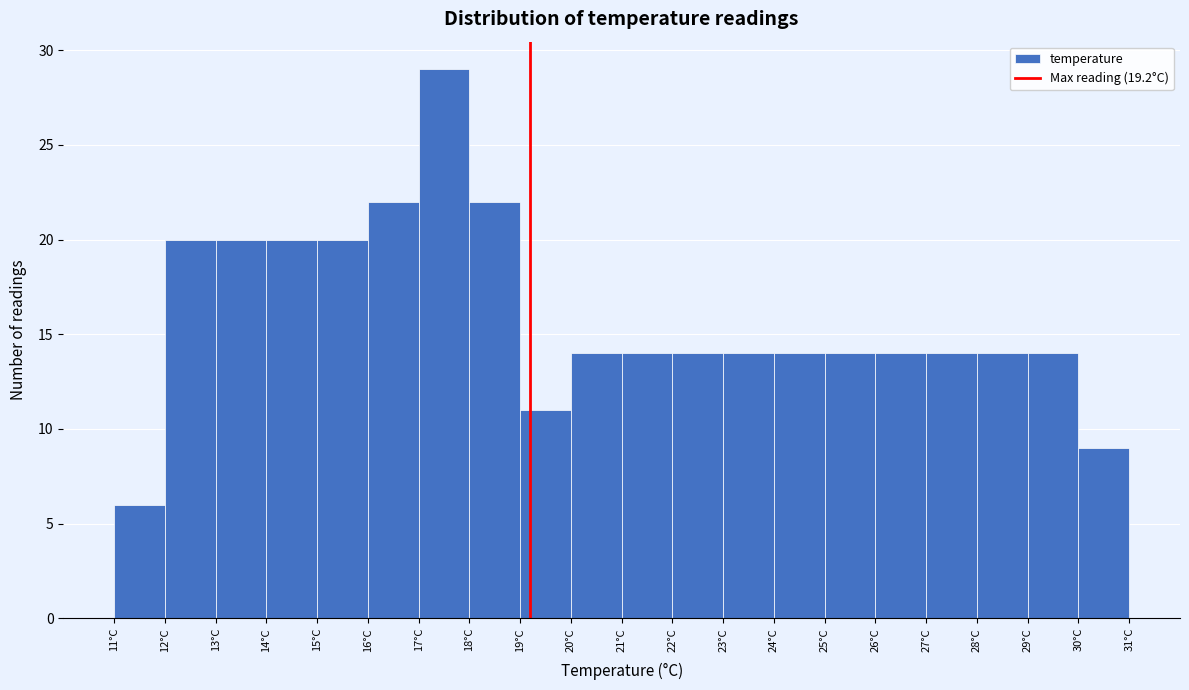

Over which range of the x-axis is the bar tallest?

17 to 18